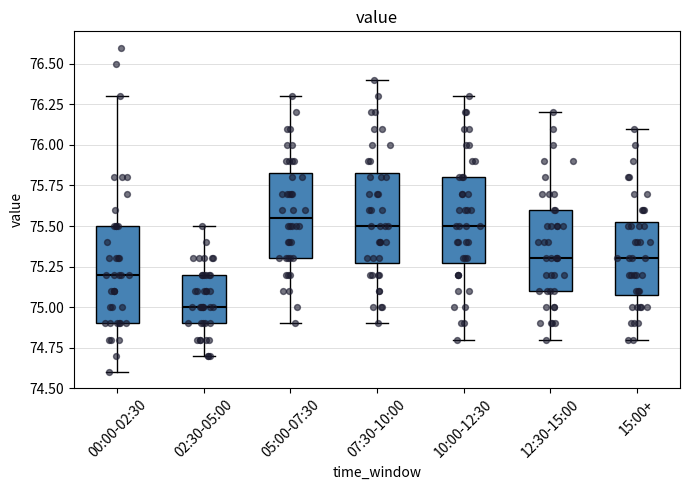

Reading left to right, read every box against the y-axis: the position of its median line, the range the box covers, and the ends of its whiskers. The values are not printed on the chart, so give them approximately, as read against the axis.

00:00-02:30: median 75.20, box 74.90 to 75.50, whiskers 74.60 to 76.30
02:30-05:00: median 75.00, box 74.90 to 75.20, whiskers 74.70 to 75.50
05:00-07:30: median 75.55, box 75.30 to 75.85, whiskers 74.90 to 76.30
07:30-10:00: median 75.50, box 75.30 to 75.85, whiskers 74.90 to 76.40
10:00-12:30: median 75.50, box 75.30 to 75.80, whiskers 74.80 to 76.30
12:30-15:00: median 75.30, box 75.10 to 75.60, whiskers 74.80 to 76.20
15:00+: median 75.30, box 75.10 to 75.55, whiskers 74.80 to 76.10